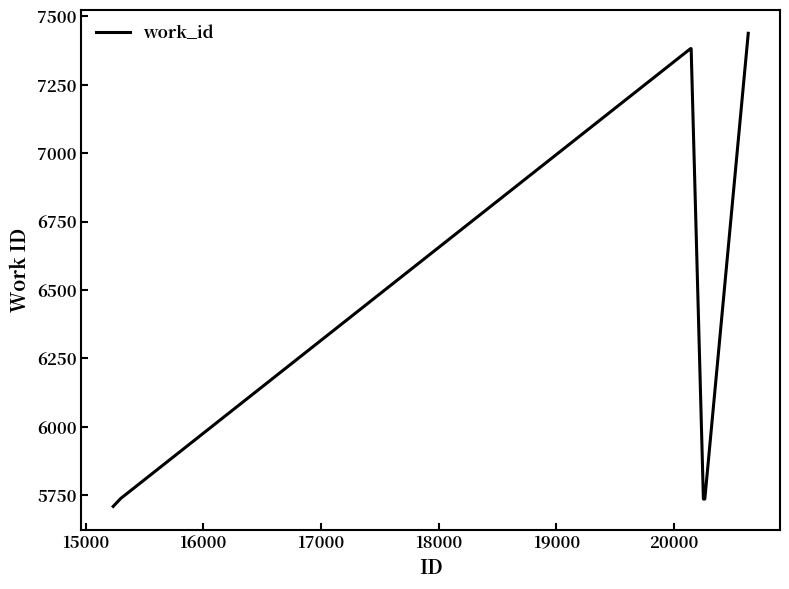

What is the difference between the maximum and minimum values?

1729